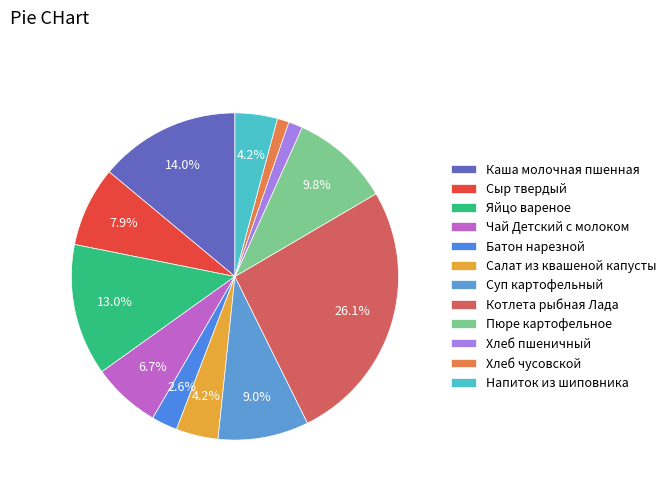

To the nearest percent, what portion does Сыр твердый represent?

8%